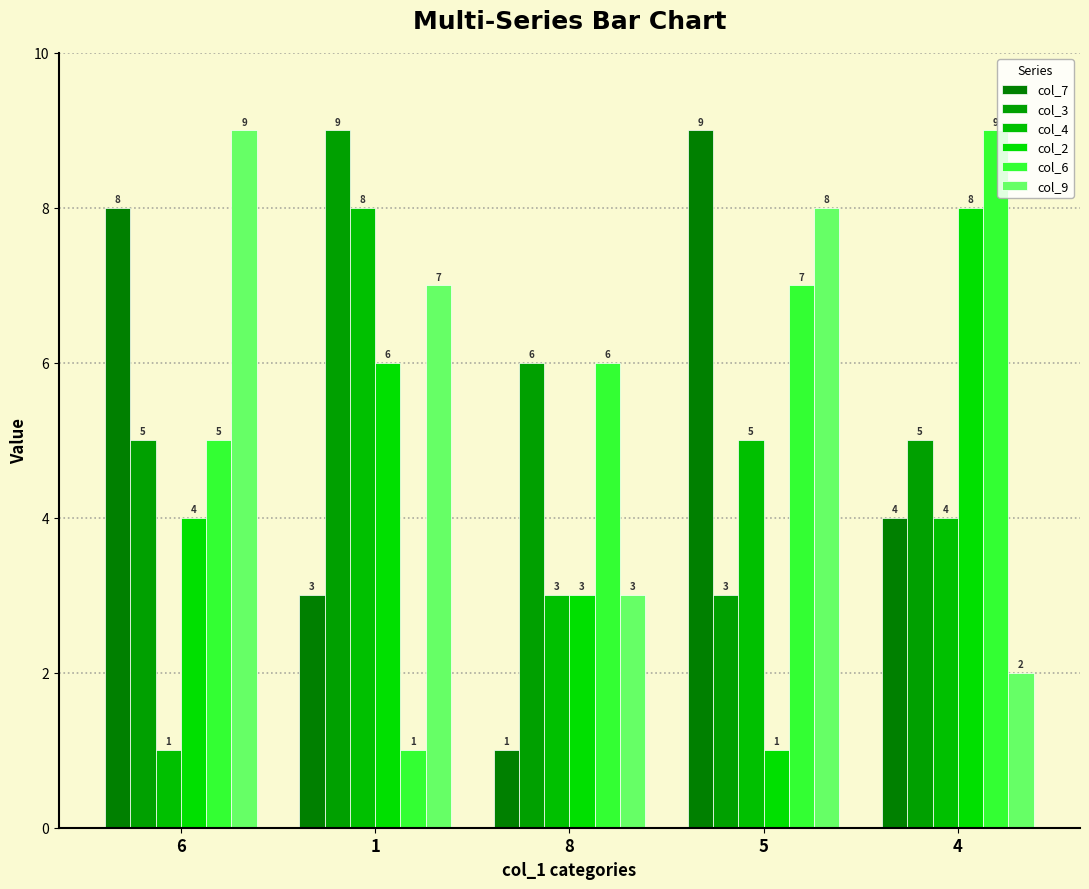

Reading left to right, list all the values displayed in this chart.

col_7: 6=8	1=3	8=1	5=9	4=4
col_3: 6=5	1=9	8=6	5=3	4=5
col_4: 6=1	1=8	8=3	5=5	4=4
col_2: 6=4	1=6	8=3	5=1	4=8
col_6: 6=5	1=1	8=6	5=7	4=9
col_9: 6=9	1=7	8=3	5=8	4=2